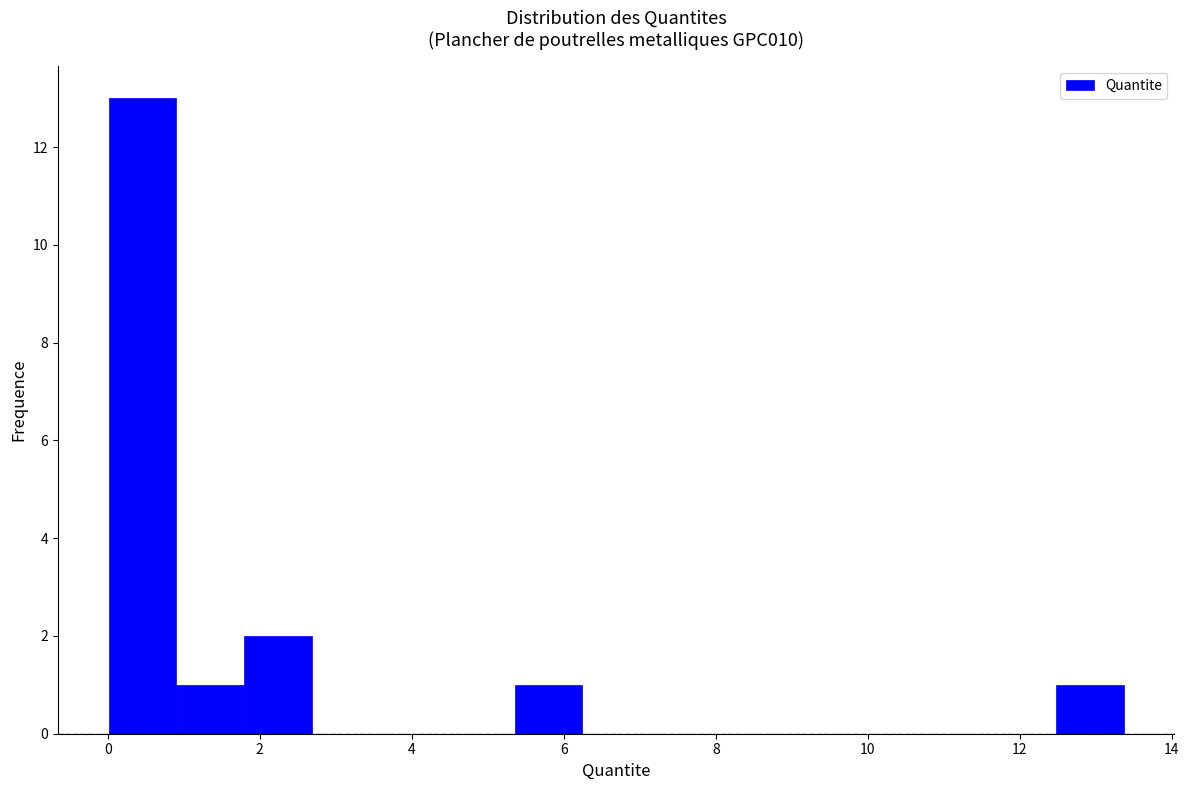

Reading left to right, transcribe this chart: for each bar, give the range it covers on the x-axis and its height. Neither the bar edges nor the heights are printed on the chart, so give them approximately, as read against the axes.

0.0 to 1.0: 13
1.0 to 1.8: 1
1.8 to 2.6: 2
2.6 to 3.6: 0
3.6 to 4.4: 0
4.4 to 5.4: 0
5.4 to 6.2: 1
6.2 to 7.2: 0
7.2 to 8.0: 0
8.0 to 9.0: 0
9.0 to 9.8: 0
9.8 to 10.6: 0
10.6 to 11.6: 0
11.6 to 12.4: 0
12.4 to 13.4: 1